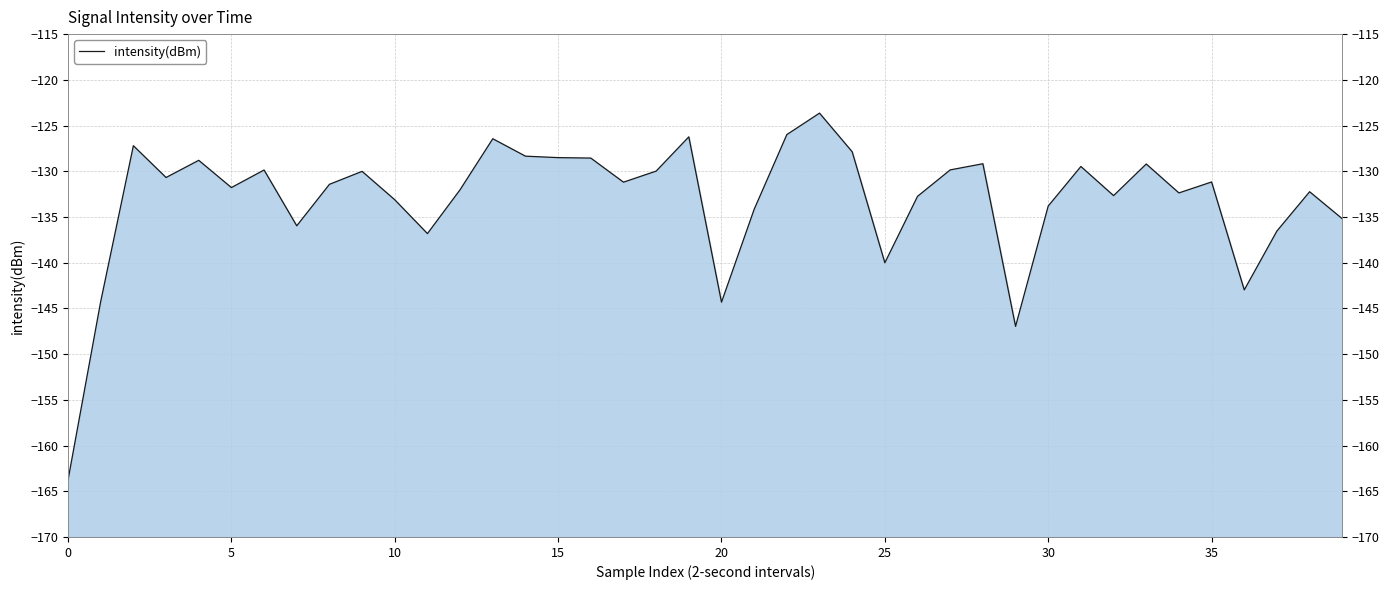

The chart shows a value of -126.2 at 19. True or false?

True